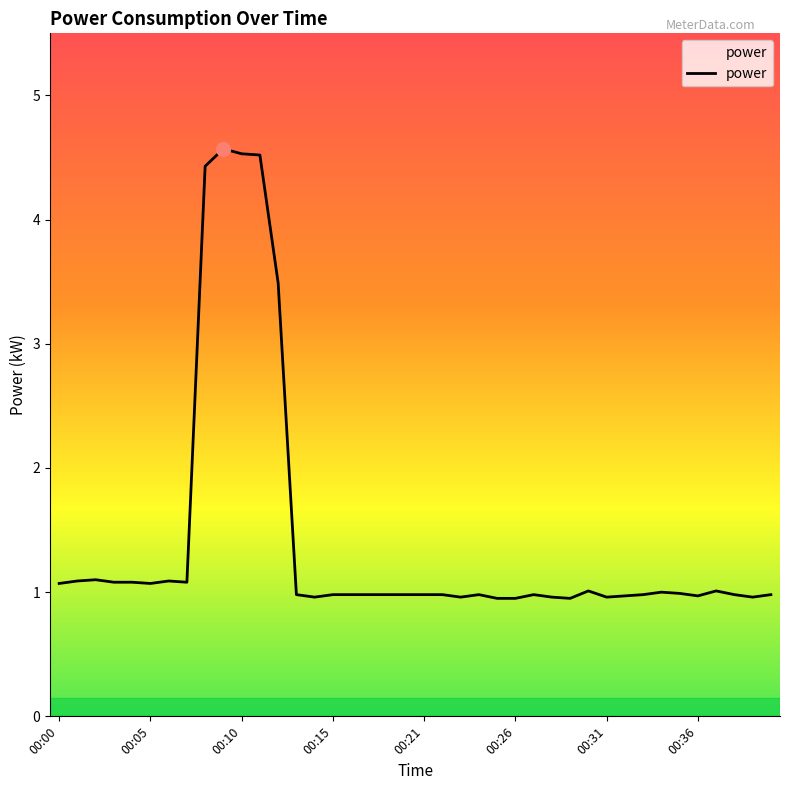

What is the difference between the maximum and minimum values?

3.6